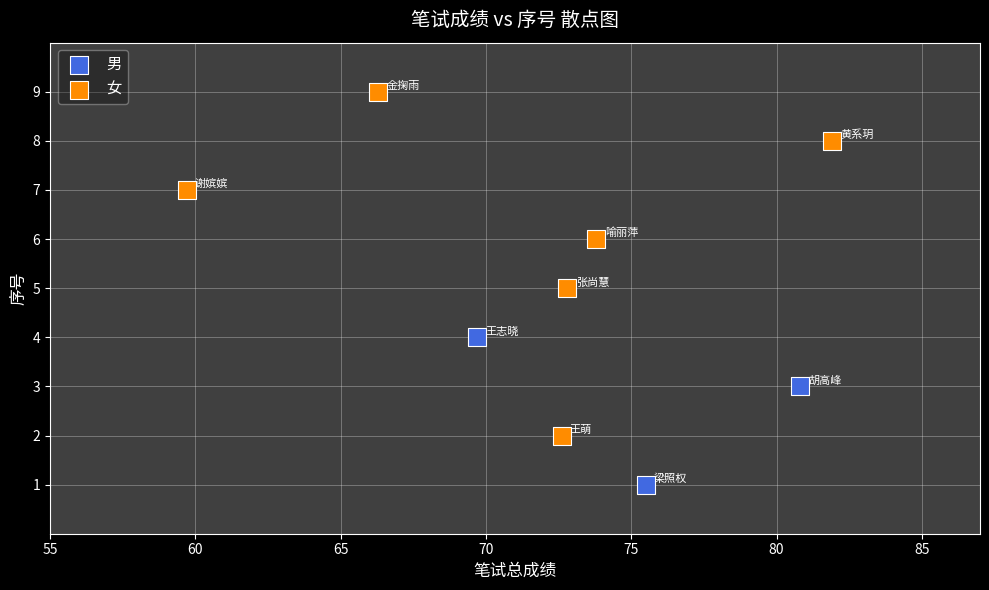

Which series contains the highest Y value?

女